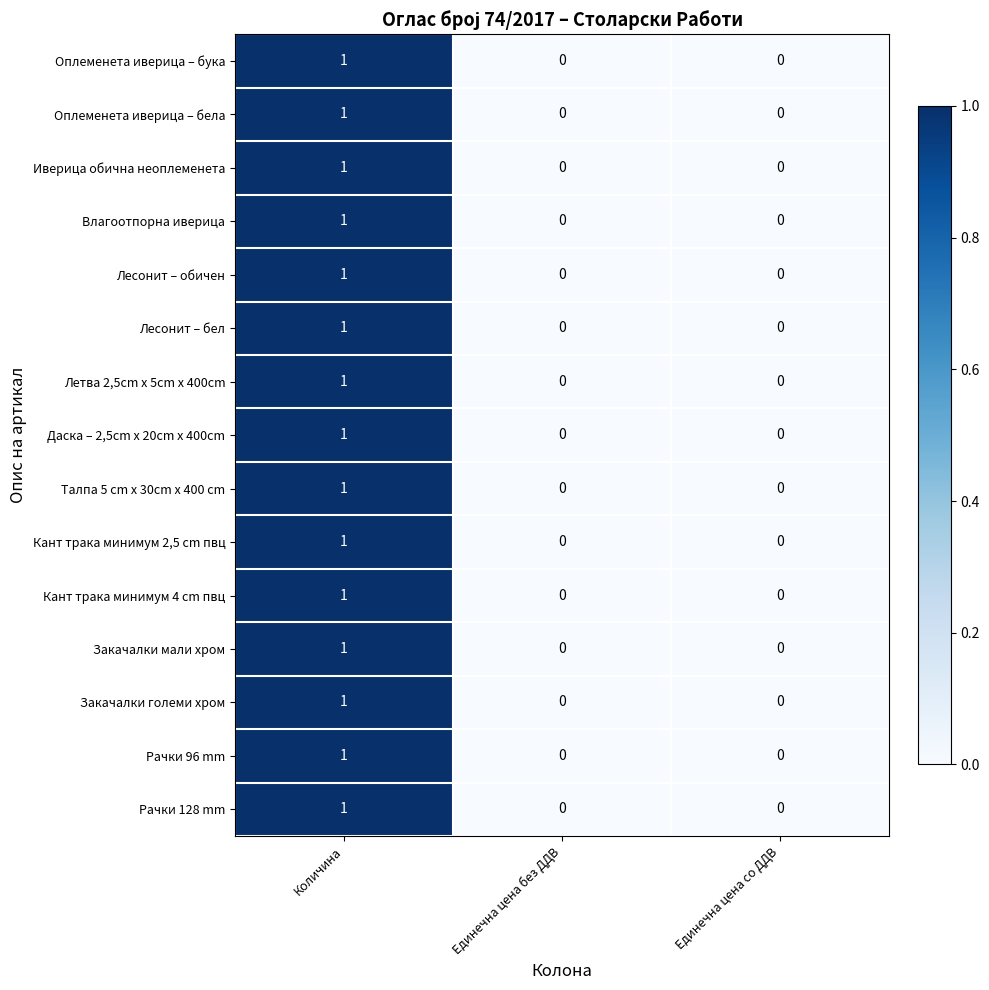

The value of Кант трака минимум 2,5 cm пвц at Единечна цена со ДДВ is 0. True or false?

True